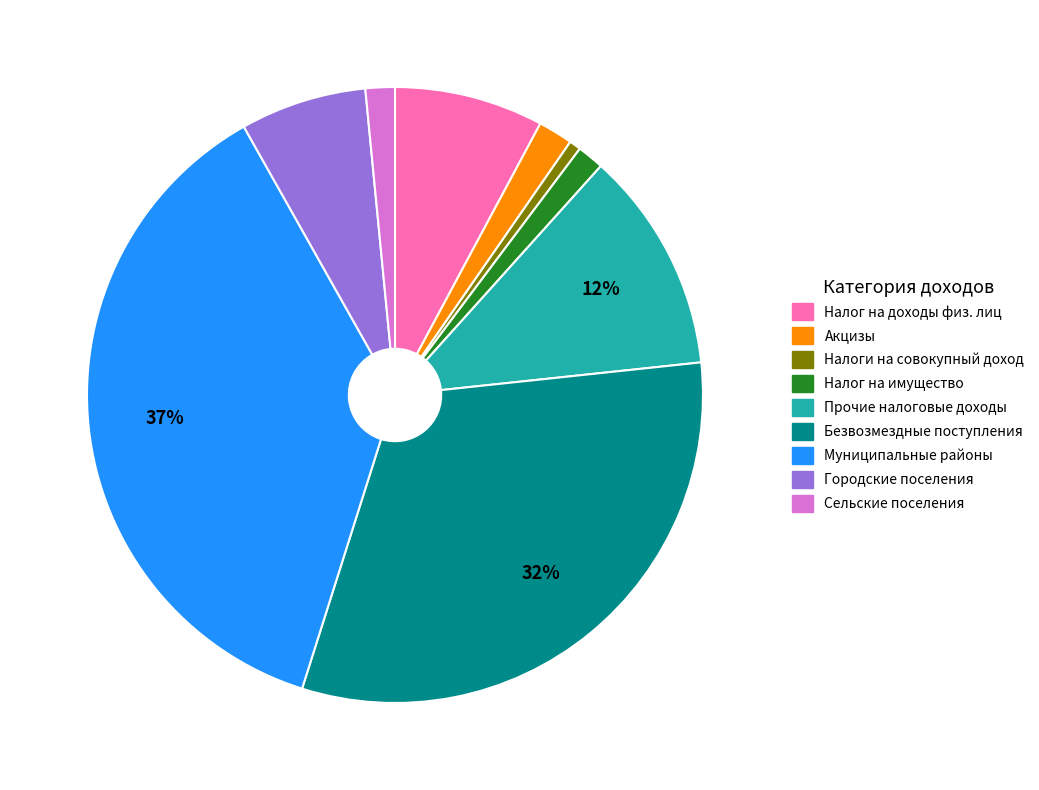

Which has a higher value, Муниципальные районы or Сельские поселения?

Муниципальные районы